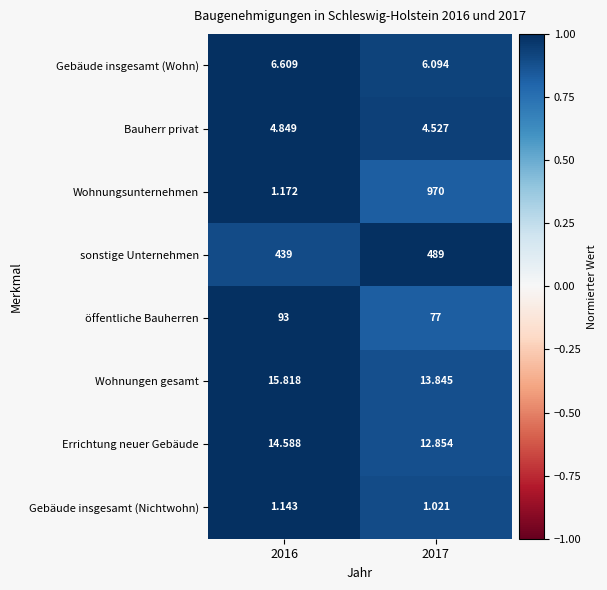

Is the value of Gebäude insgesamt (Wohn) at 2017 greater than the value of Bauherr privat at 2017?

Yes